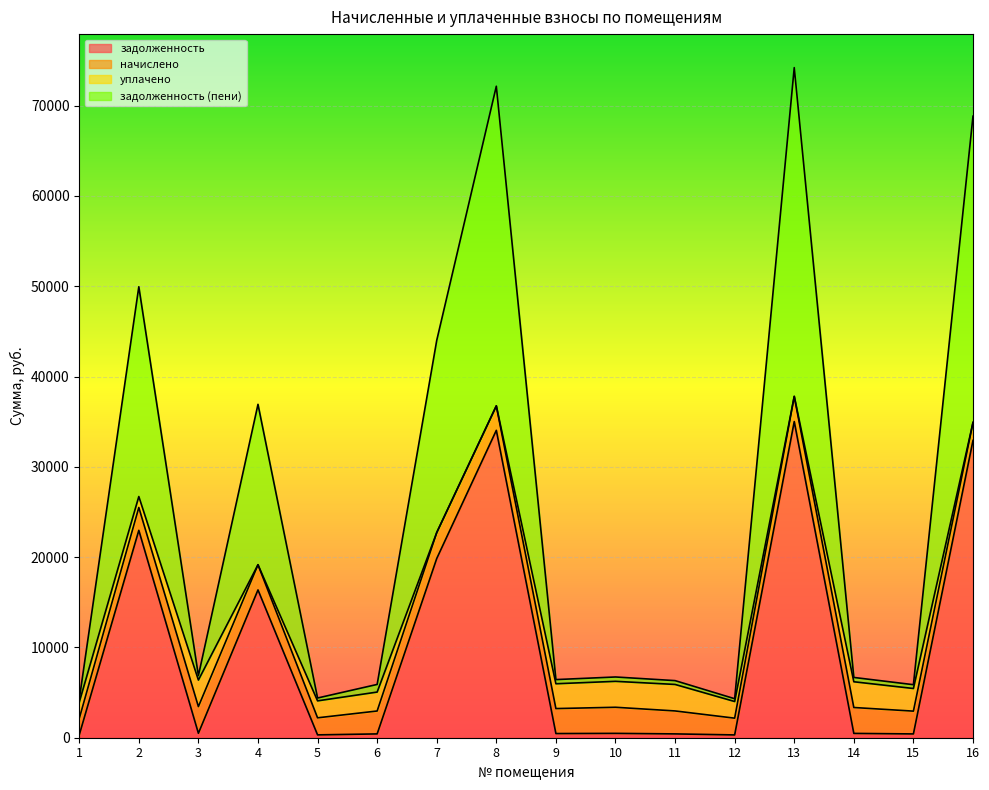

In задолженность, how many points are higher than both neighbors (excluding endpoints)?

5